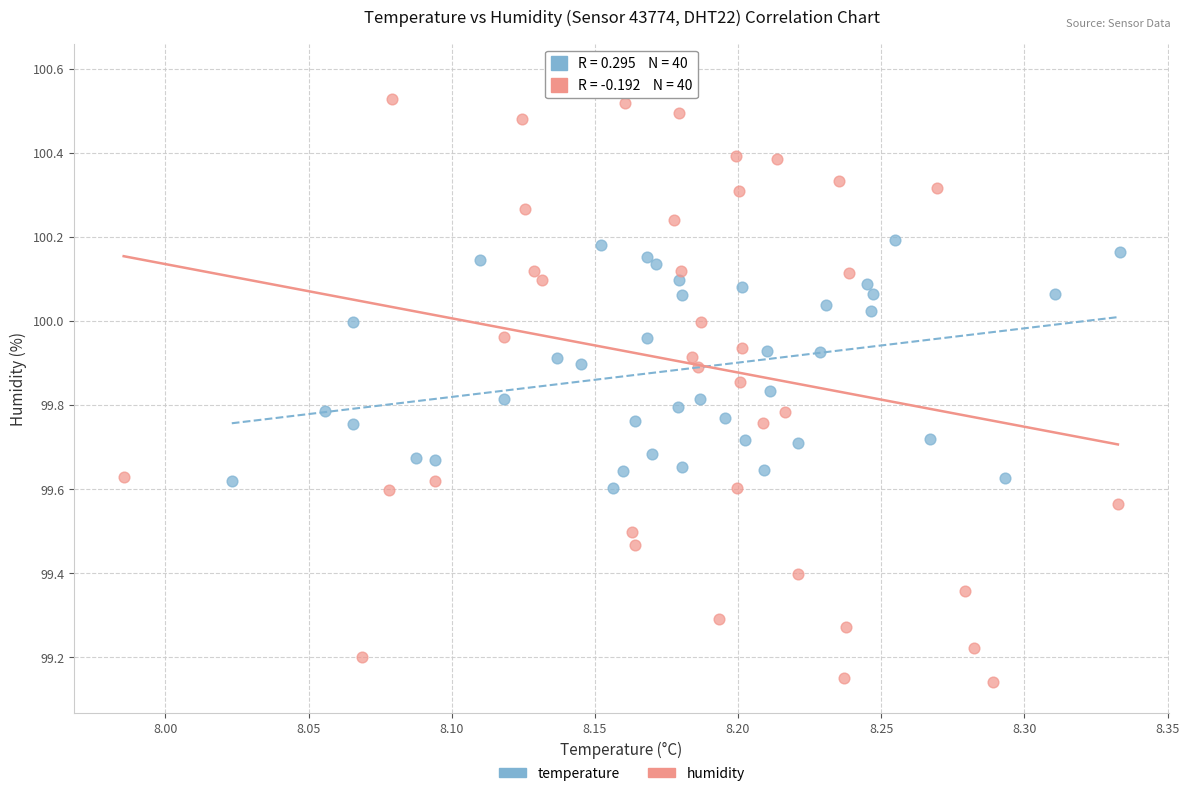

Which series reaches the maximum Y coordinate?

humidity